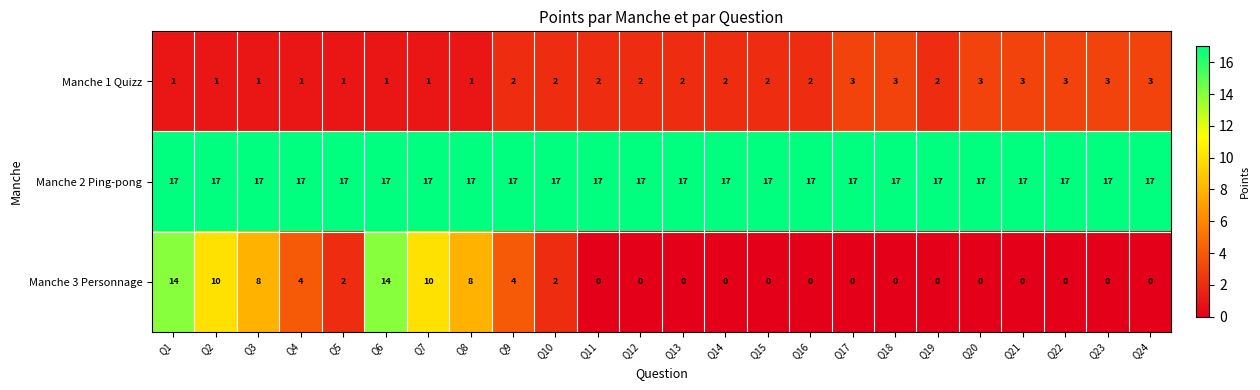

Which series has the largest total across all categories?

Manche 2 Ping-pong